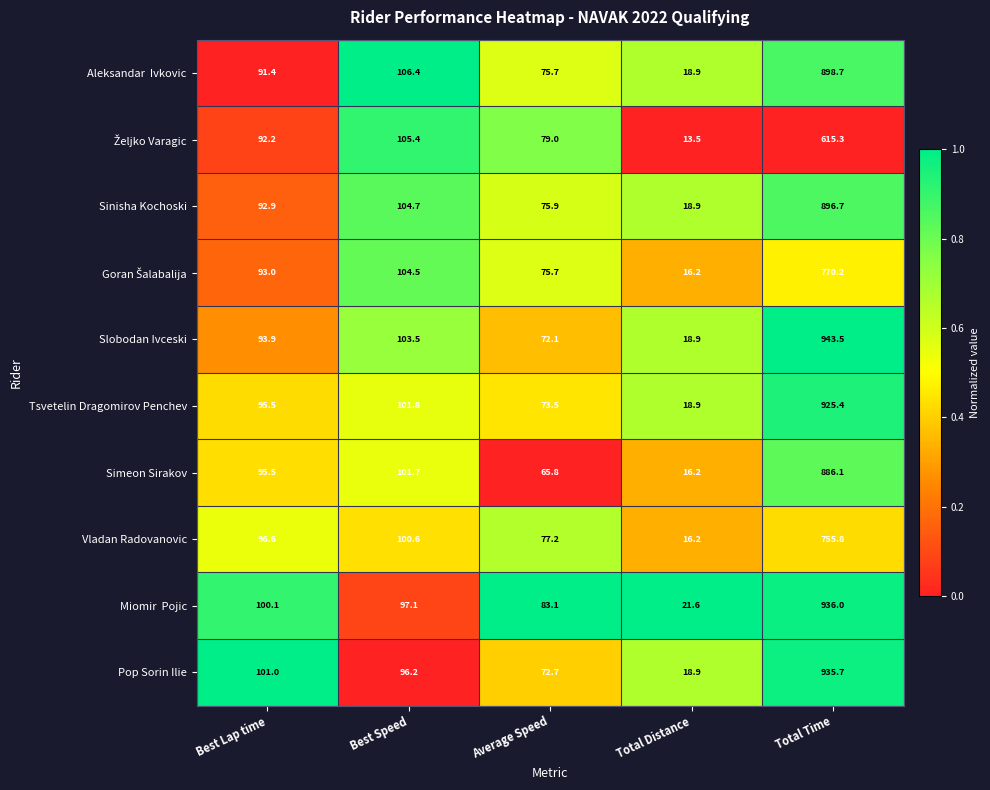

Read the Slobodan Ivceski value at Best Speed.

103.5